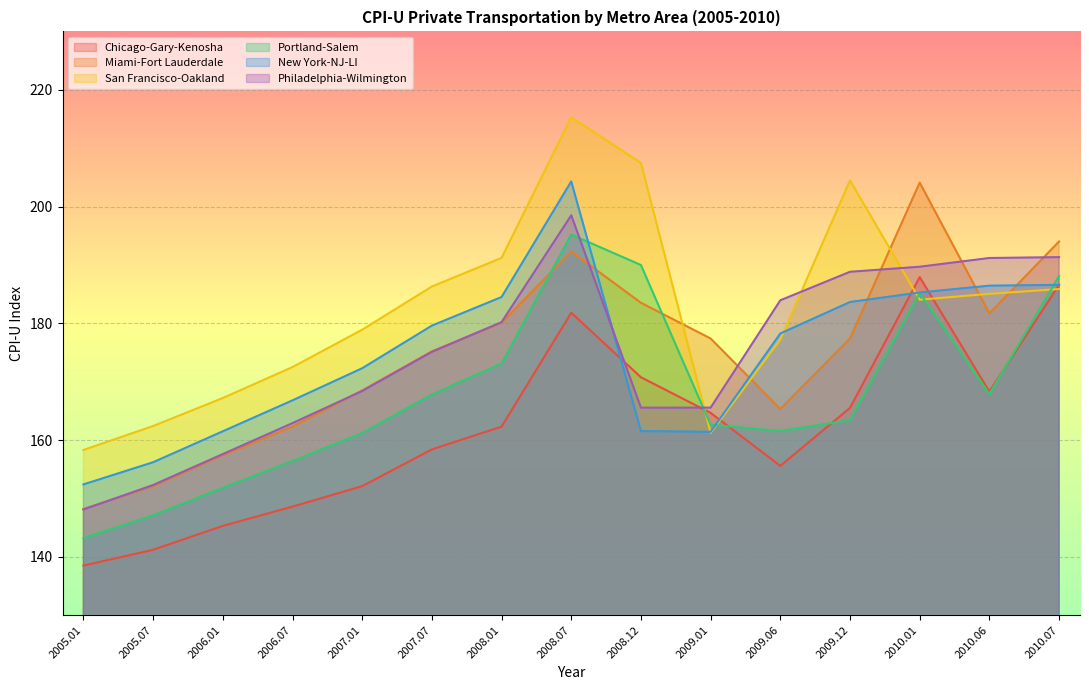

Reading right to left, what are all the values shown in this chart?

Chicago-Gary-Kenosha: 2010.07=186.6	2010.06=168.3	2010.01=187.9	2009.12=165.5	2009.06=155.6	2009.01=164.7	2008.12=170.8	2008.07=181.8	2008.01=162.3	2007.07=158.4	2007.01=152.1	2006.07=148.6	2006.01=145.3	2005.07=141.2	2005.01=138.5
Miami-Fort Lauderdale: 2010.07=194.0	2010.06=181.7	2010.01=204.1	2009.12=177.4	2009.06=165.3	2009.01=177.4	2008.12=183.5	2008.07=192.3	2008.01=180.1	2007.07=175.2	2007.01=168.5	2006.07=162.3	2006.01=157.4	2005.07=152.1	2005.01=148.2
San Francisco-Oakland: 2010.07=185.9	2010.06=185.0	2010.01=184.0	2009.12=204.5	2009.06=177.2	2009.01=161.2	2008.12=207.5	2008.07=215.3	2008.01=191.2	2007.07=186.3	2007.01=178.9	2006.07=172.5	2006.01=167.2	2005.07=162.4	2005.01=158.3
Portland-Salem: 2010.07=188.1	2010.06=167.9	2010.01=185.2	2009.12=163.4	2009.06=161.6	2009.01=162.6	2008.12=190.0	2008.07=195.2	2008.01=173.1	2007.07=167.8	2007.01=161.2	2006.07=156.4	2006.01=151.8	2005.07=147.1	2005.01=143.2
New York-NJ-LI: 2010.07=186.6	2010.06=186.4	2010.01=185.3	2009.12=183.6	2009.06=178.3	2009.01=161.4	2008.12=161.5	2008.07=204.3	2008.01=184.5	2007.07=179.6	2007.01=172.3	2006.07=166.8	2006.01=161.5	2005.07=156.2	2005.01=152.4
Philadelphia-Wilmington: 2010.07=191.3	2010.06=191.2	2010.01=189.7	2009.12=188.8	2009.06=183.9	2009.01=165.6	2008.12=165.5	2008.07=198.5	2008.01=180.2	2007.07=175.1	2007.01=168.4	2006.07=162.9	2006.01=157.6	2005.07=152.3	2005.01=148.1